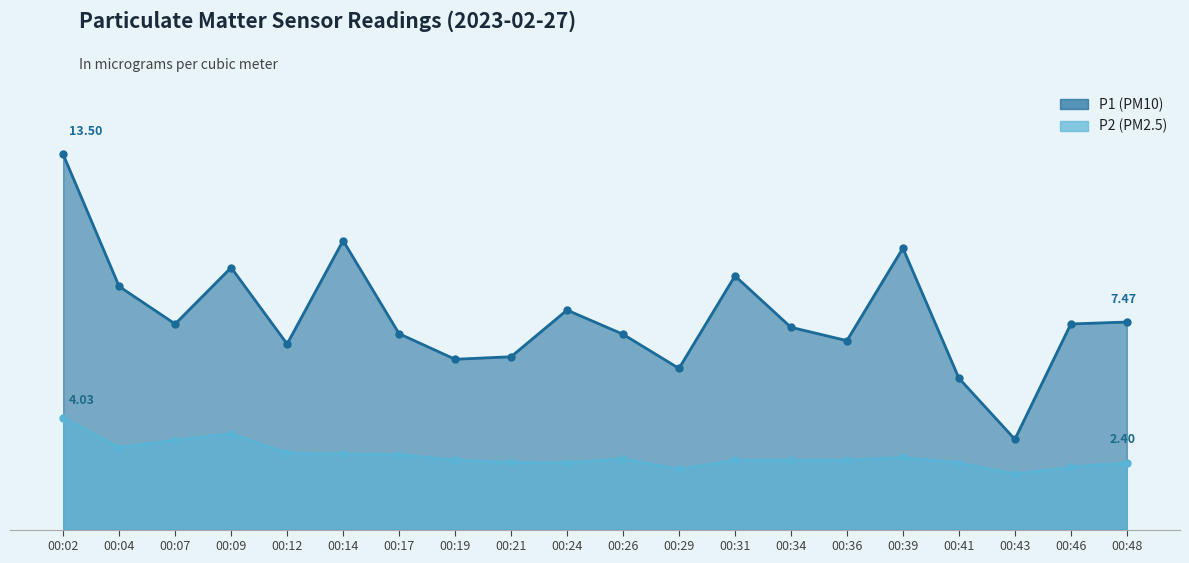

Count the number of categories in the chart.

20